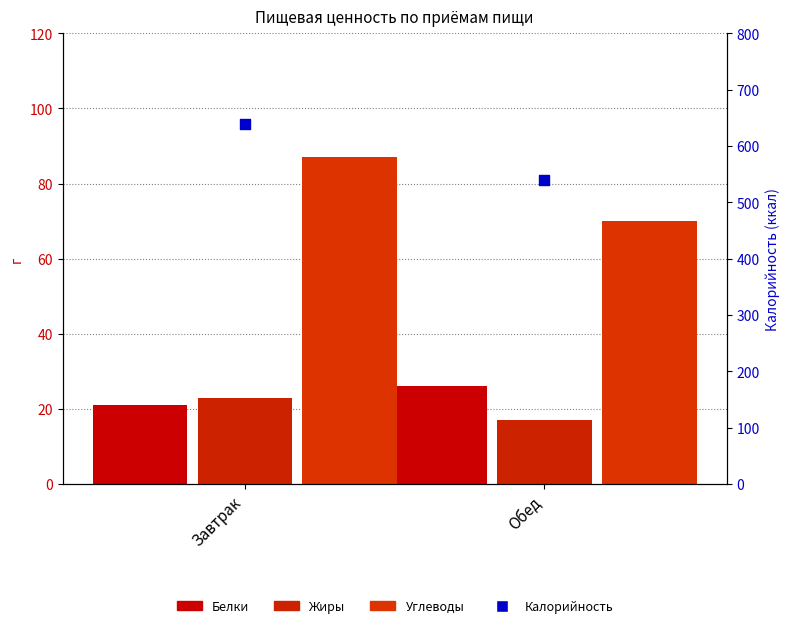

What is the total value across all series at Завтрак?

771